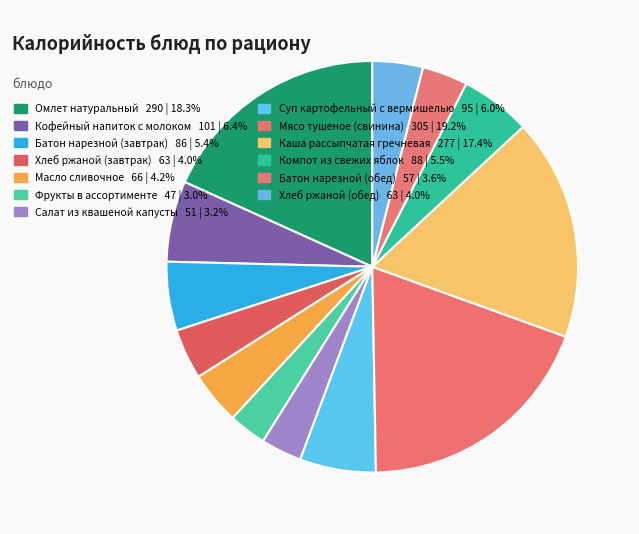

Which slice is the smallest?

Фрукты в ассортименте